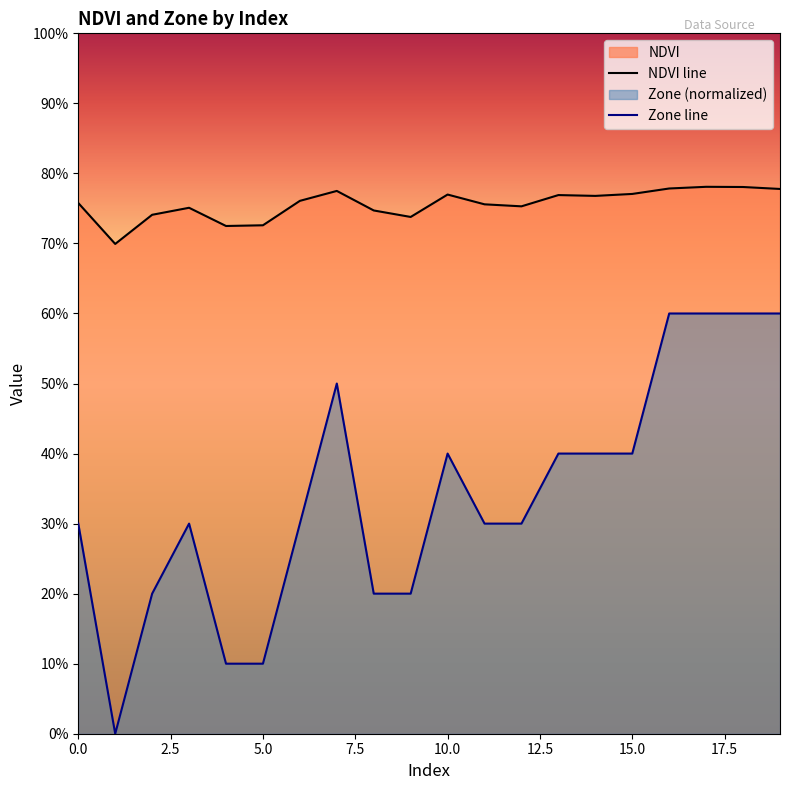

Which series has the largest total across all categories?

NDVI line